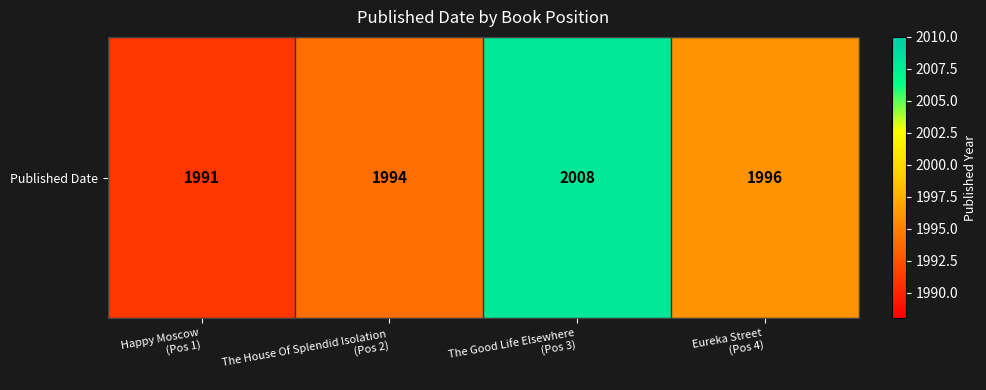

Between Happy Moscow
(Pos 1) and The Good Life Elsewhere
(Pos 3), which is larger?

The Good Life Elsewhere
(Pos 3)